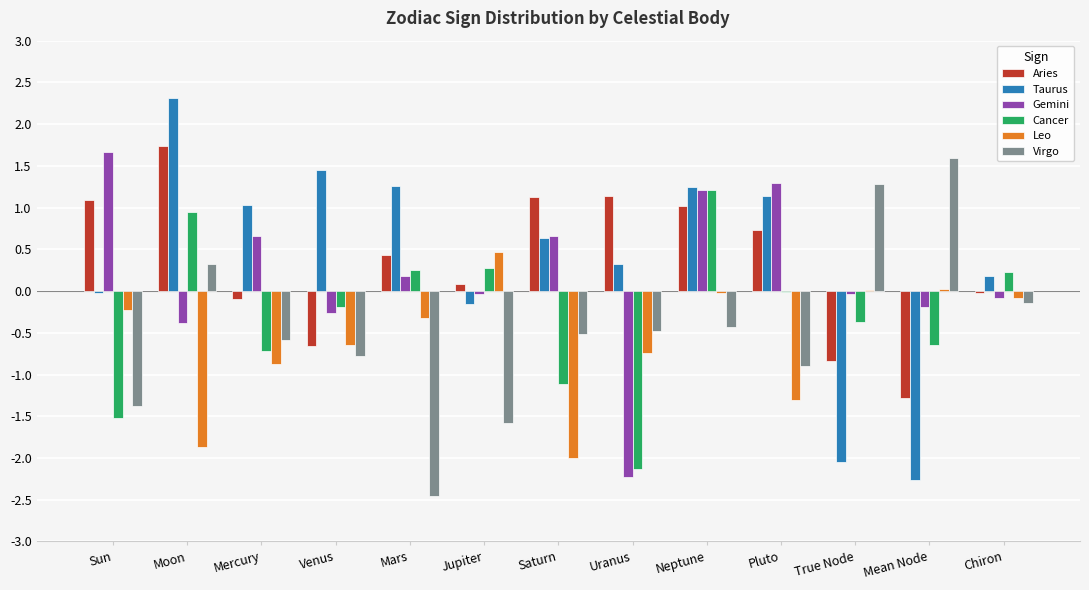

At which category is the sum across all series the highest?

Neptune